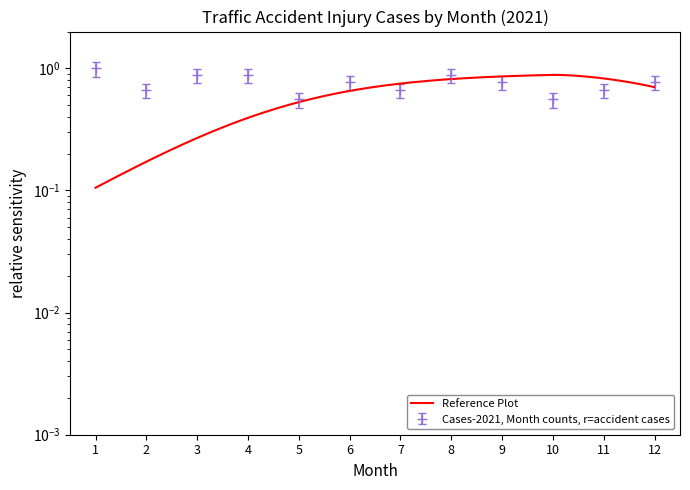

What is the value of the 12th point from the left?

0.8